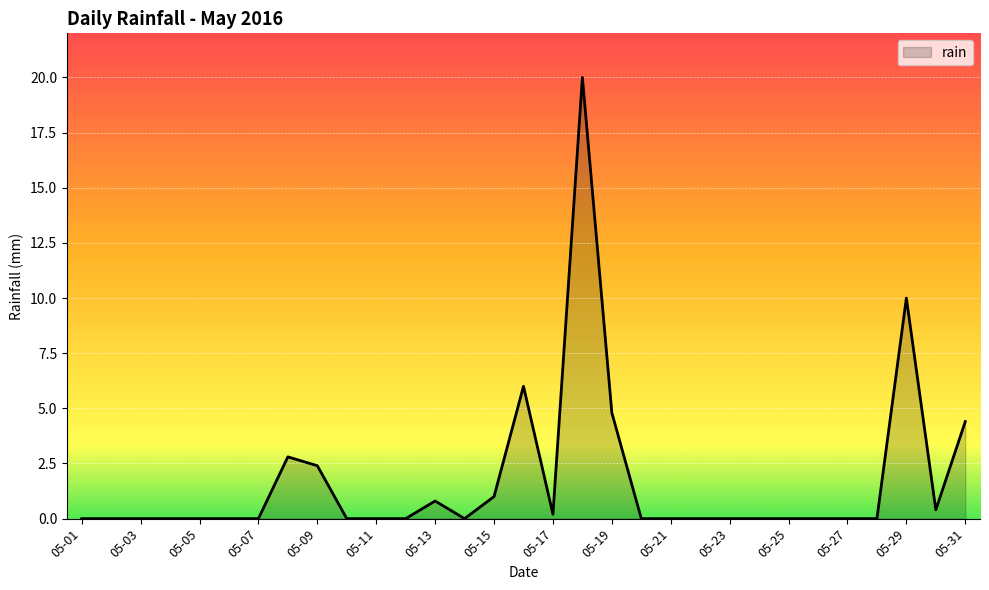

What is the greatest value displayed?

20.0